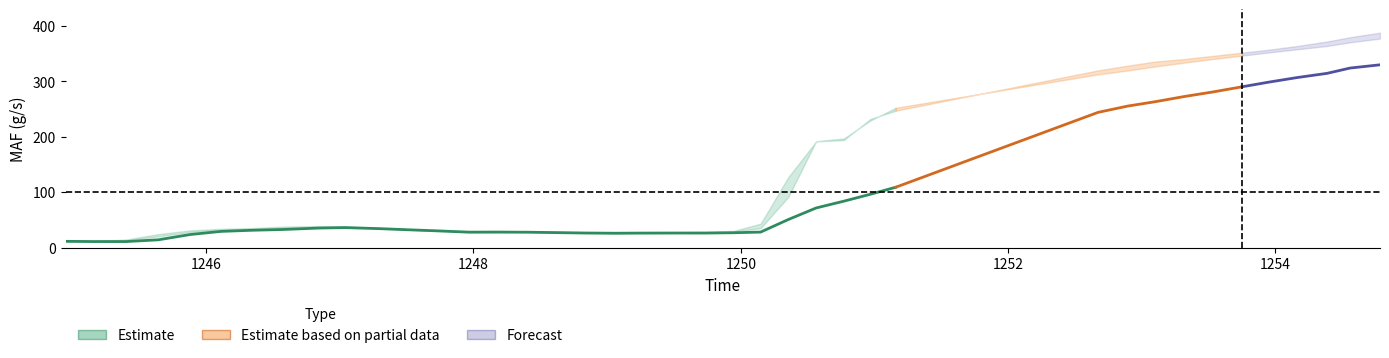

What is the minimum value shown in the chart?

11.1